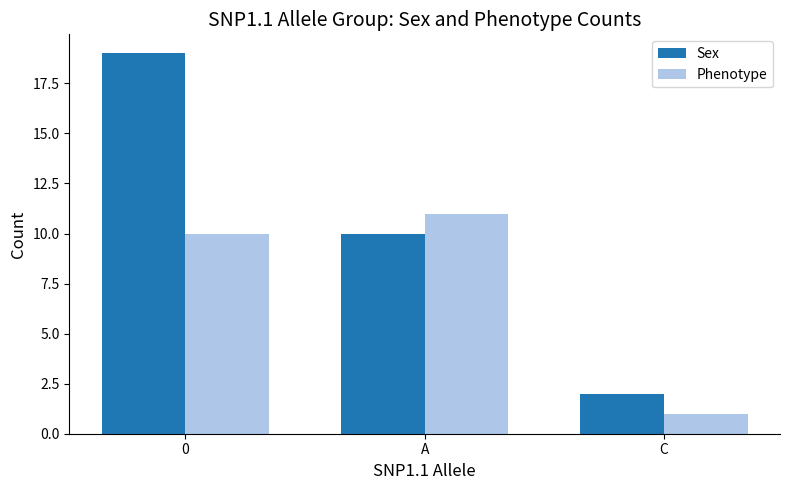

Is it true that Phenotype equals 18 at A?

False